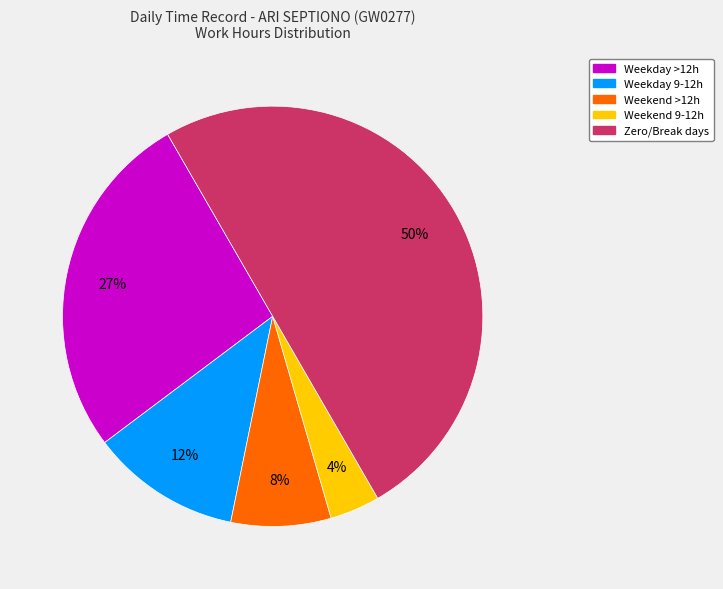

To the nearest percent, what is the average slice percentage?

20%